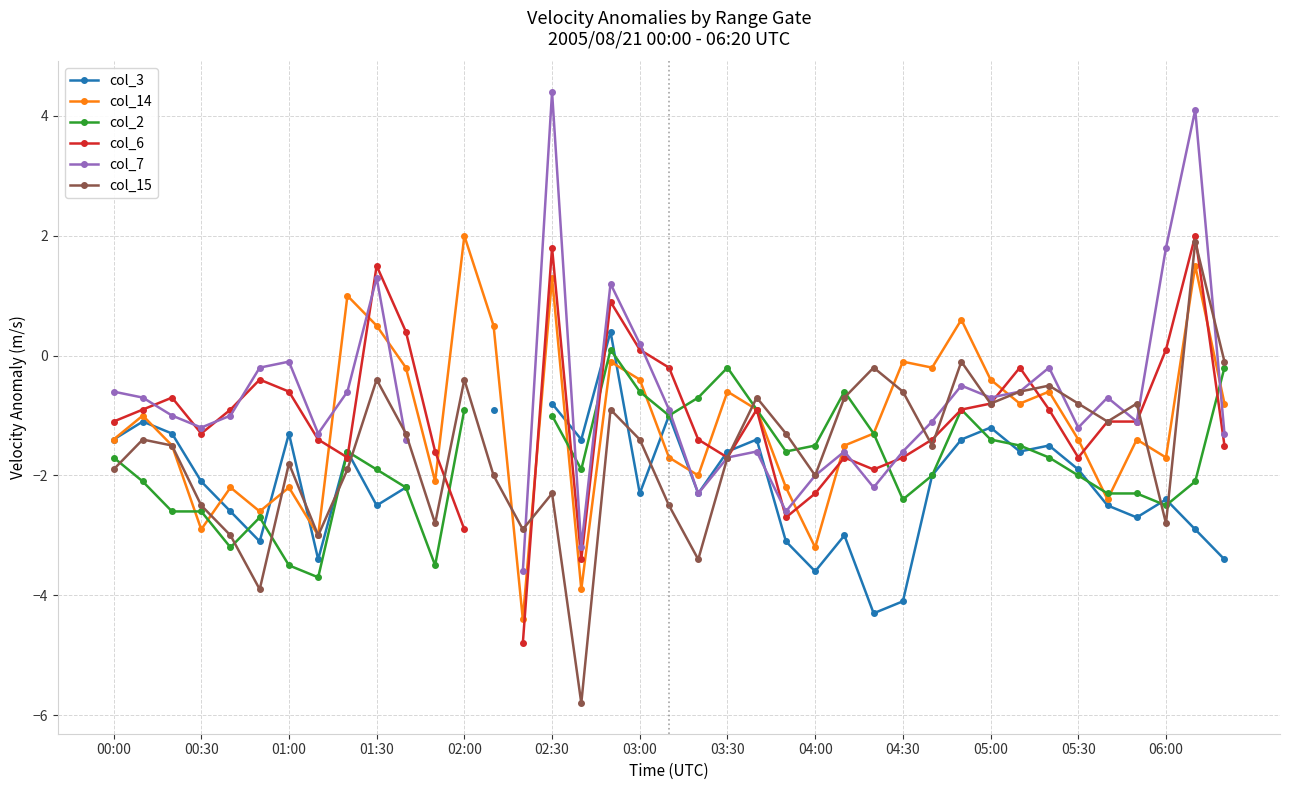

What is the difference between the highest and lowest values at 29?

2.0